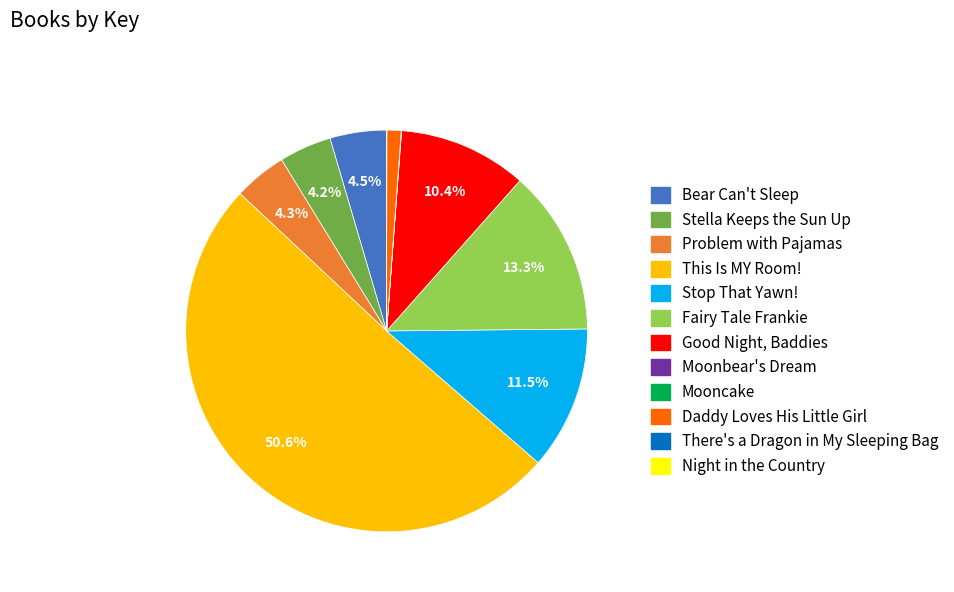

Which has a higher value, Good Night, Baddies or Bear Can't Sleep?

Good Night, Baddies